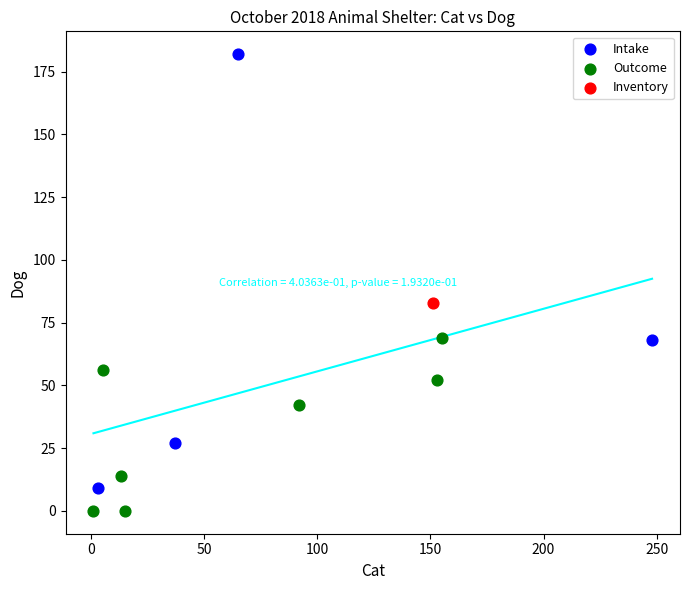

Which series contains the highest Y value?

Intake